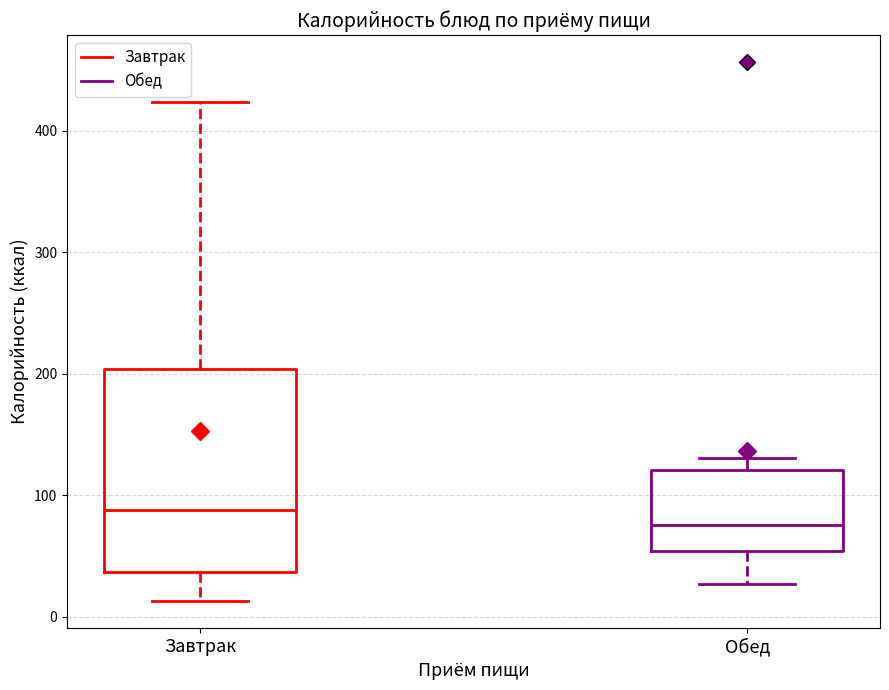

Comparing the boxes themselves (not the whiskers), which one is the tallest?

Завтрак